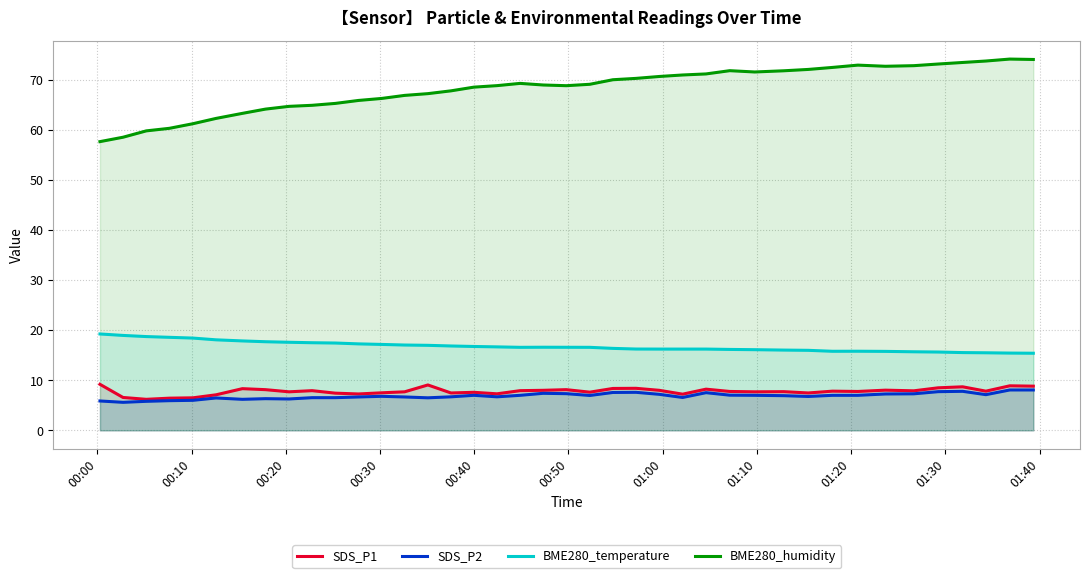

How many lines are shown in the chart?

4